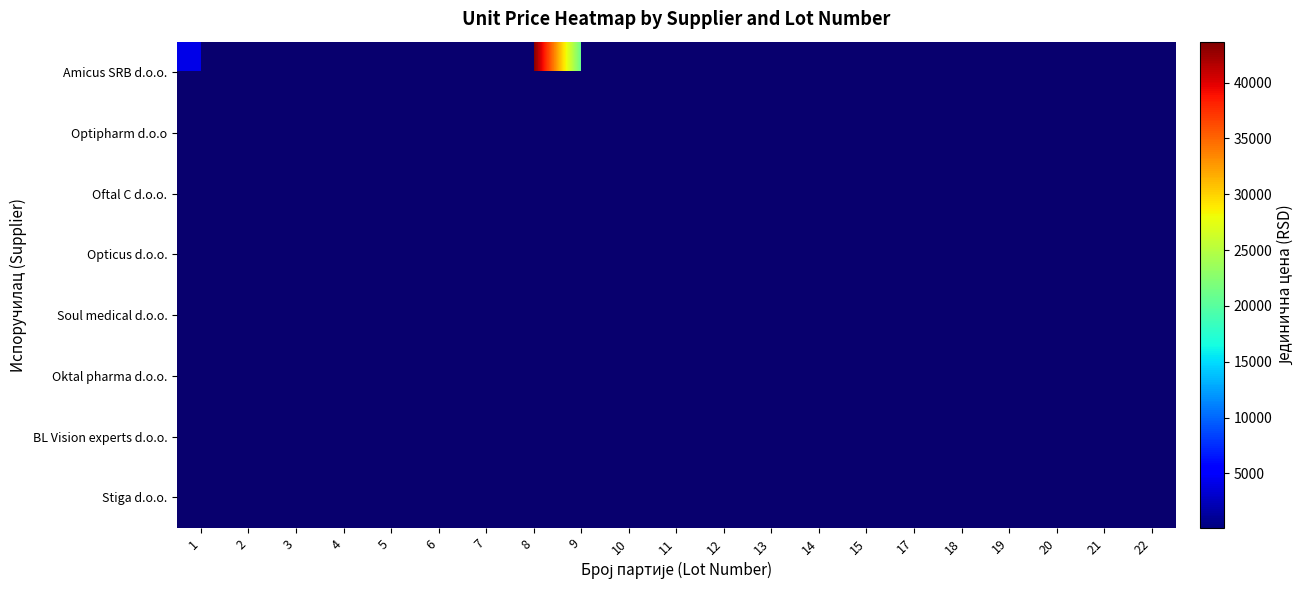

How many distinct data groups are displayed?

8